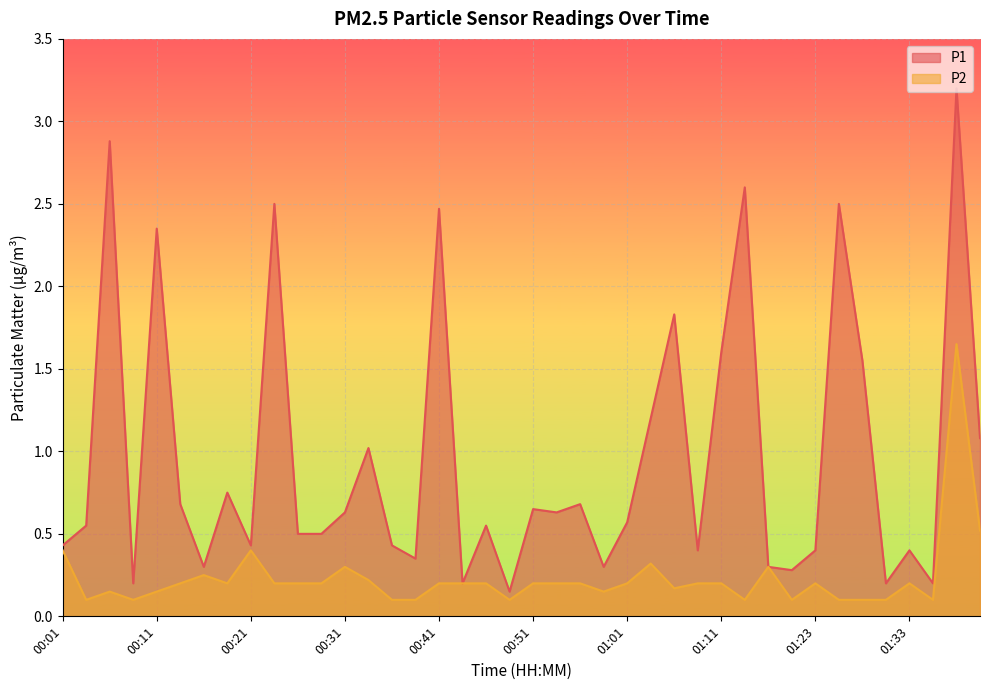

Reading right to left, list all the values displayed in this chart.

P1: 01:41=1.1	01:38=3.2	01:36=0.2	01:33=0.4	01:31=0.2	01:28=1.6	01:26=2.5	01:23=0.4	01:18=0.3	01:16=0.3	01:13=2.6	01:11=1.6	01:08=0.4	01:06=1.8	01:04=1.2	01:01=0.6	00:59=0.3	00:56=0.7	00:54=0.6	00:51=0.7	00:49=0.1	00:46=0.6	00:44=0.2	00:41=2.5	00:38=0.3	00:36=0.4	00:33=1.0	00:31=0.6	00:28=0.5	00:26=0.5	00:23=2.5	00:21=0.4	00:19=0.8	00:16=0.3	00:14=0.7	00:11=2.4	00:09=0.2	00:06=2.9	00:04=0.6	00:01=0.4
P2: 01:41=0.5	01:38=1.6	01:36=0.1	01:33=0.2	01:31=0.1	01:28=0.1	01:26=0.1	01:23=0.2	01:18=0.1	01:16=0.3	01:13=0.1	01:11=0.2	01:08=0.2	01:06=0.2	01:04=0.3	01:01=0.2	00:59=0.1	00:56=0.2	00:54=0.2	00:51=0.2	00:49=0.1	00:46=0.2	00:44=0.2	00:41=0.2	00:38=0.1	00:36=0.1	00:33=0.2	00:31=0.3	00:28=0.2	00:26=0.2	00:23=0.2	00:21=0.4	00:19=0.2	00:16=0.2	00:14=0.2	00:11=0.1	00:09=0.1	00:06=0.1	00:04=0.1	00:01=0.4